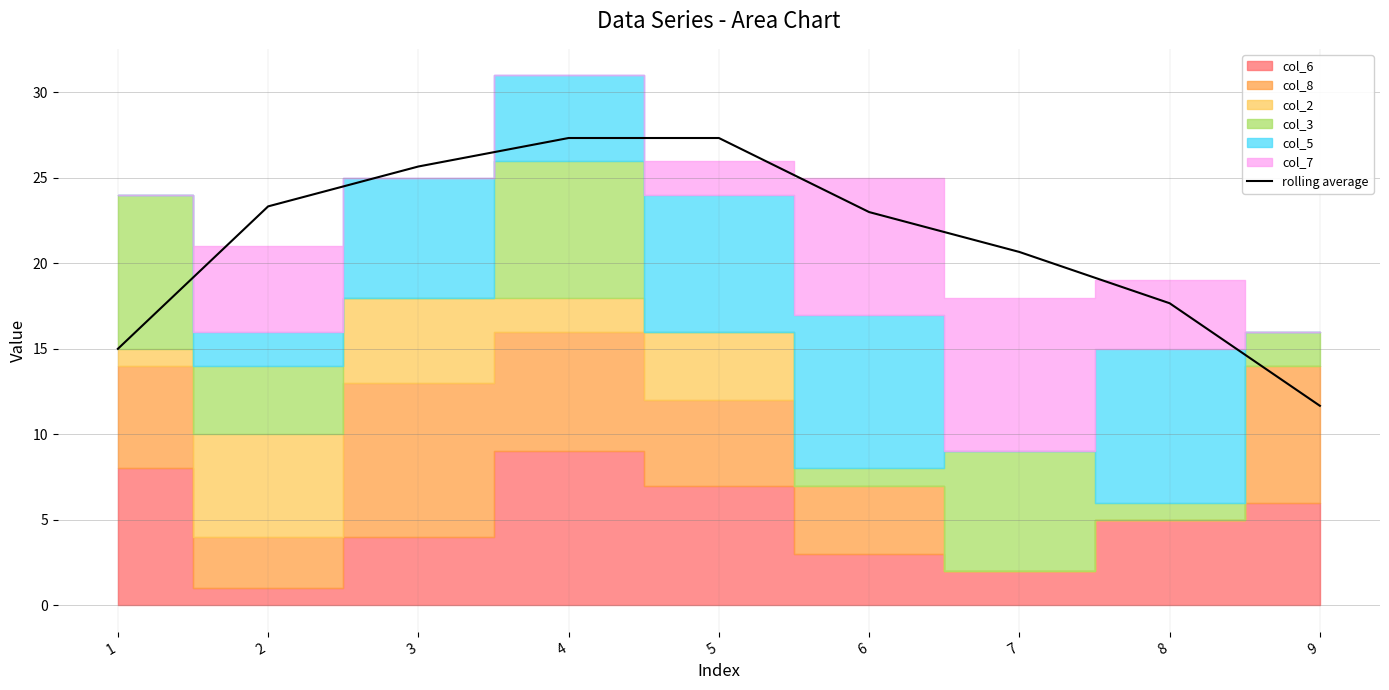

What is the sum of the values at 2 and 9?

35.0